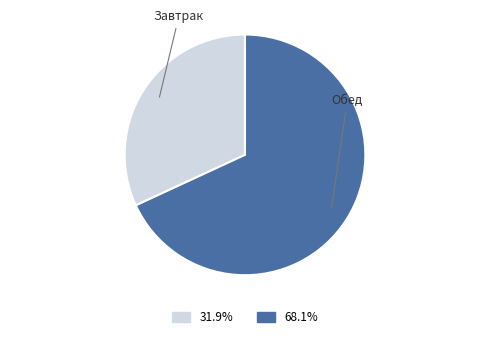

Does any single category account for the majority?

Yes